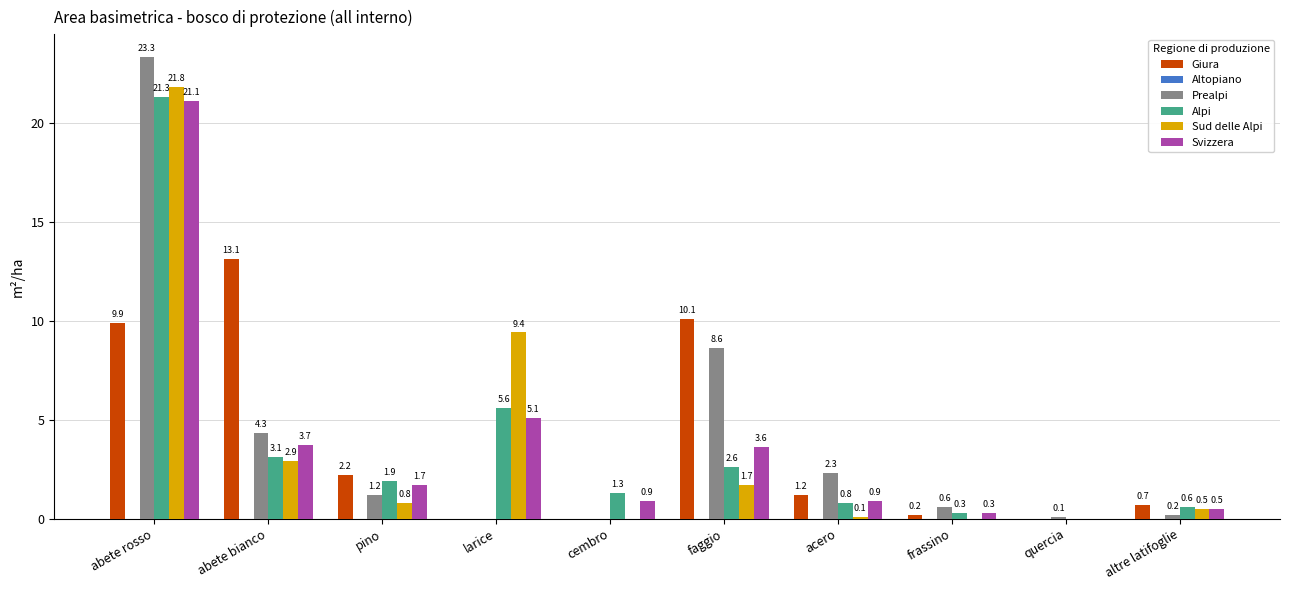

The value of Prealpi at abete rosso is 23.3. True or false?

True